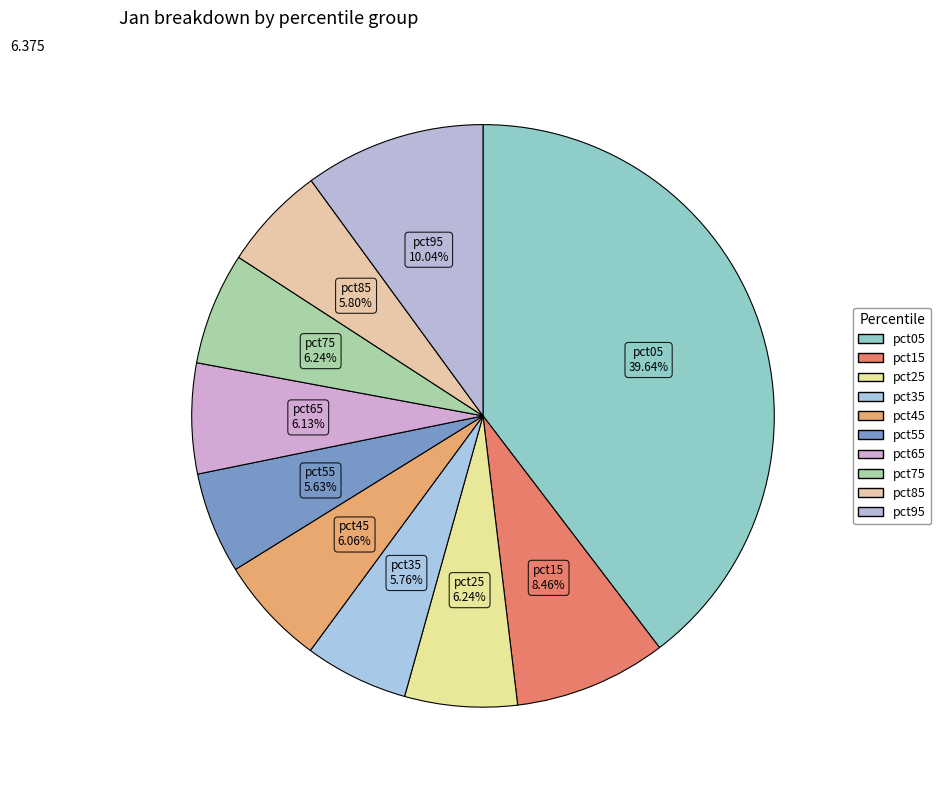

Do pct05 and pct25 together represent more than half of the pie?

No